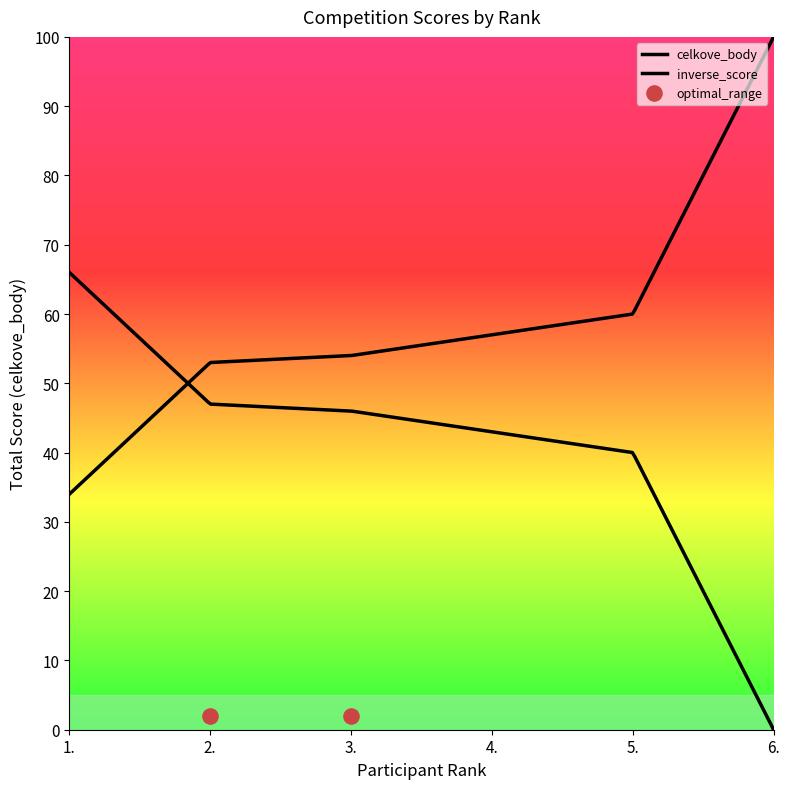

What is the change in value from 1. to 3.?

-20